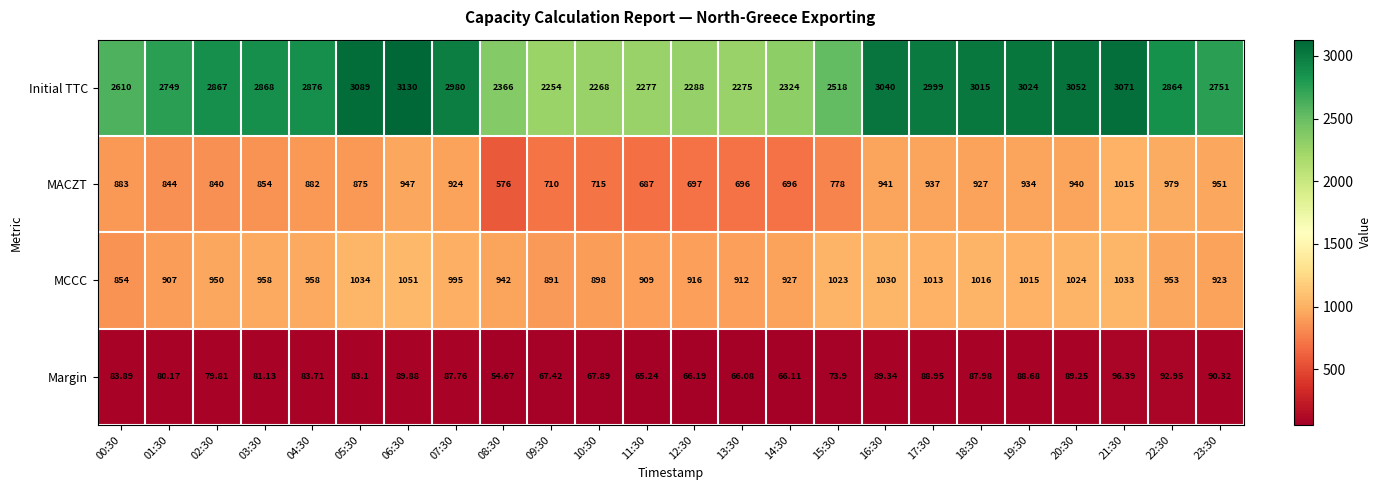

Rank the series at 09:30 from highest to lowest value.

Initial TTC, MCCC, MACZT, Margin